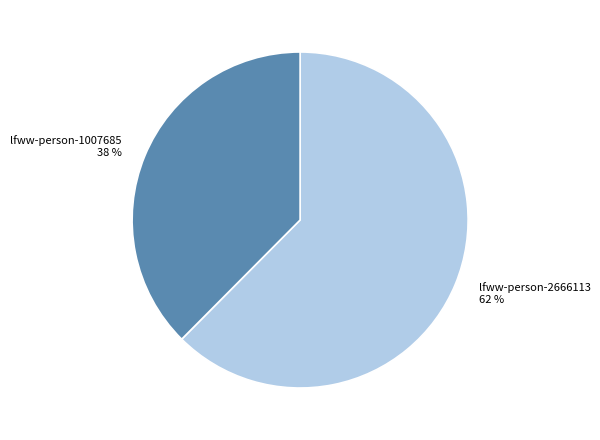

Rank the categories by value from highest to lowest.

lfww-person-2666113, lfww-person-1007685